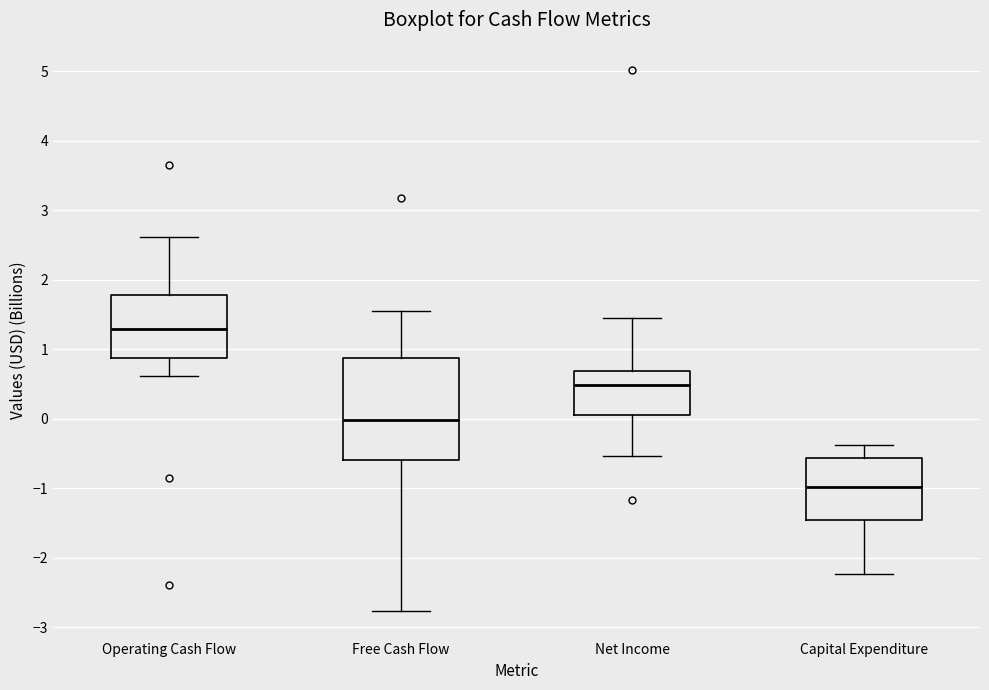

Reading left to right, transcribe this box plot: for each box, give where its median line is, the range the box spans, and where its two whiskers end, as read against the y-axis. The values are not printed on the chart, so give them approximately, as read against the axis.

Operating Cash Flow: median 1.3, box 0.9 to 1.8, whiskers 0.6 to 2.6
Free Cash Flow: median 0.0, box -0.6 to 0.9, whiskers -2.8 to 1.6
Net Income: median 0.5, box 0.0 to 0.7, whiskers -0.5 to 1.5
Capital Expenditure: median -1.0, box -1.5 to -0.6, whiskers -2.2 to -0.4